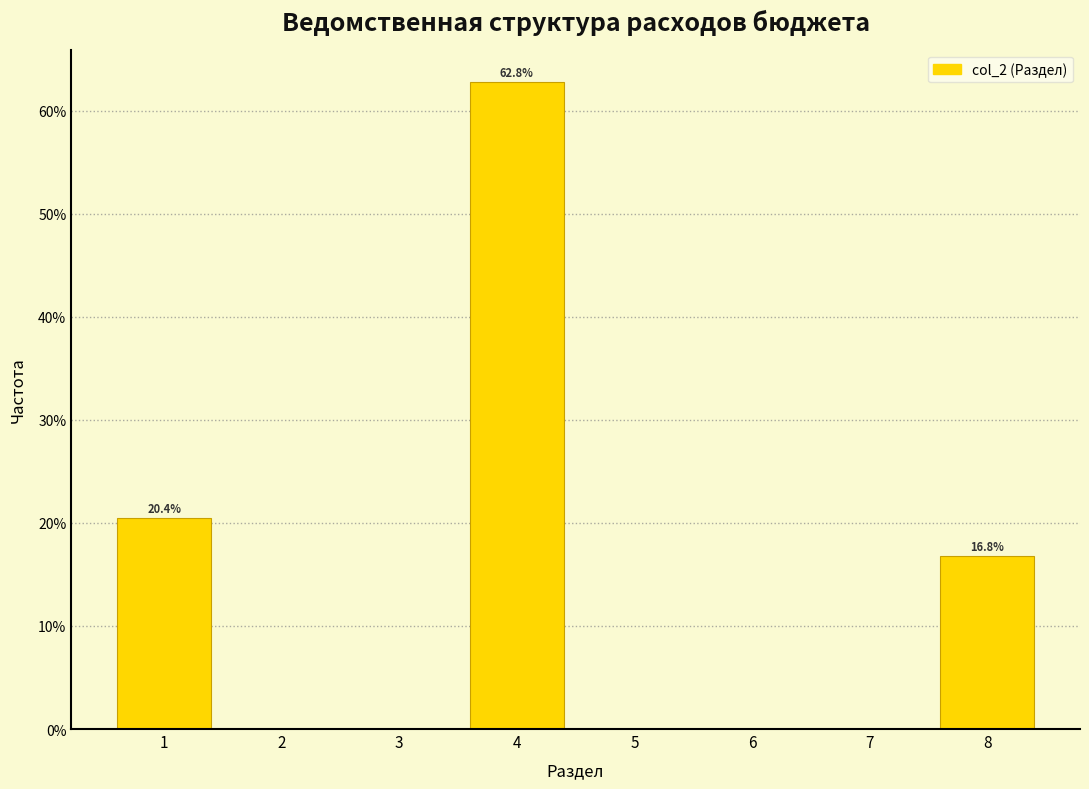

Over which range of the x-axis is the bar tallest?

3.5 to 4.5